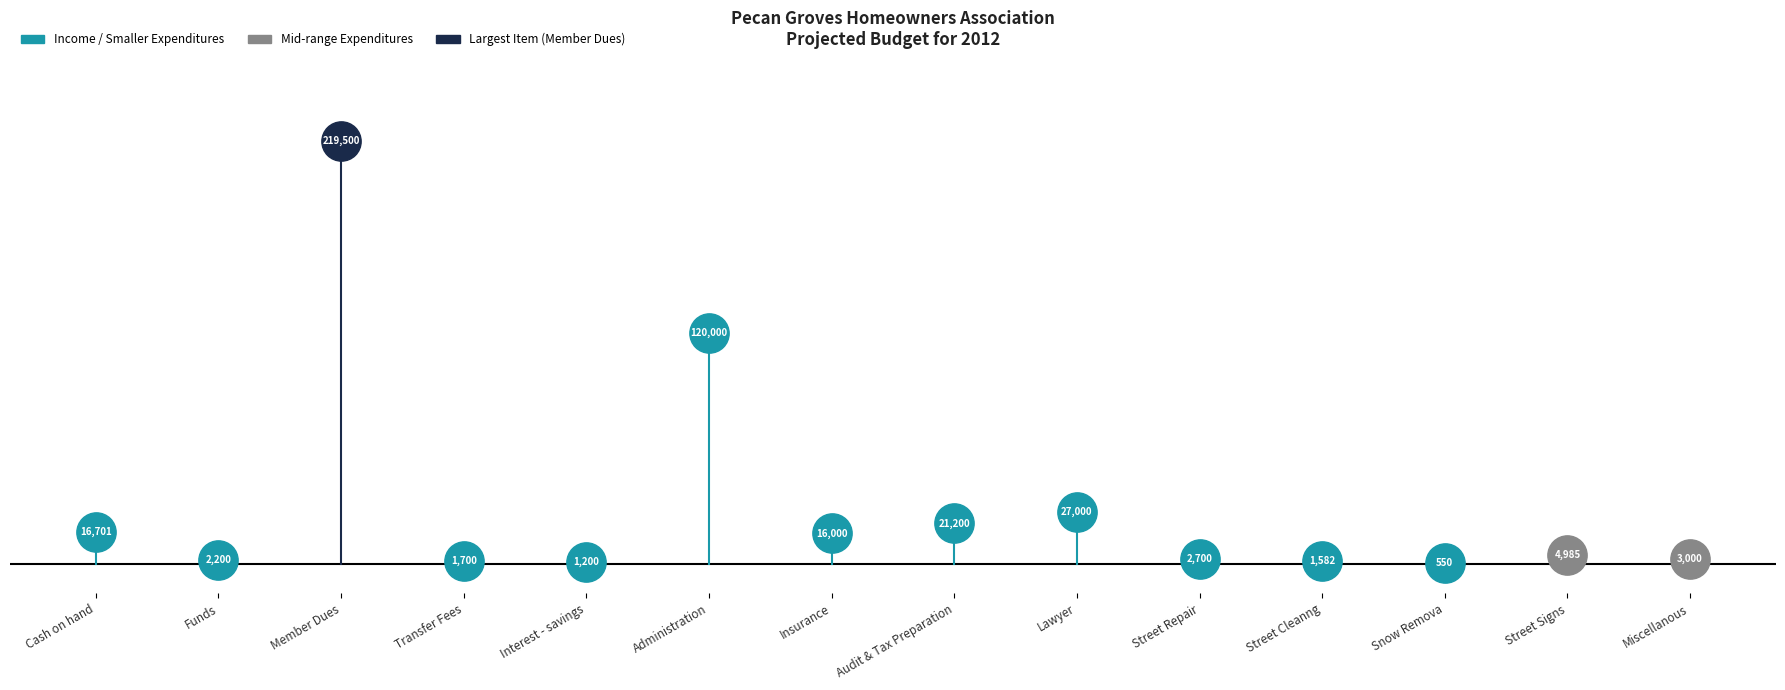

What is the change in value from Administration to Street Repair?

-117300